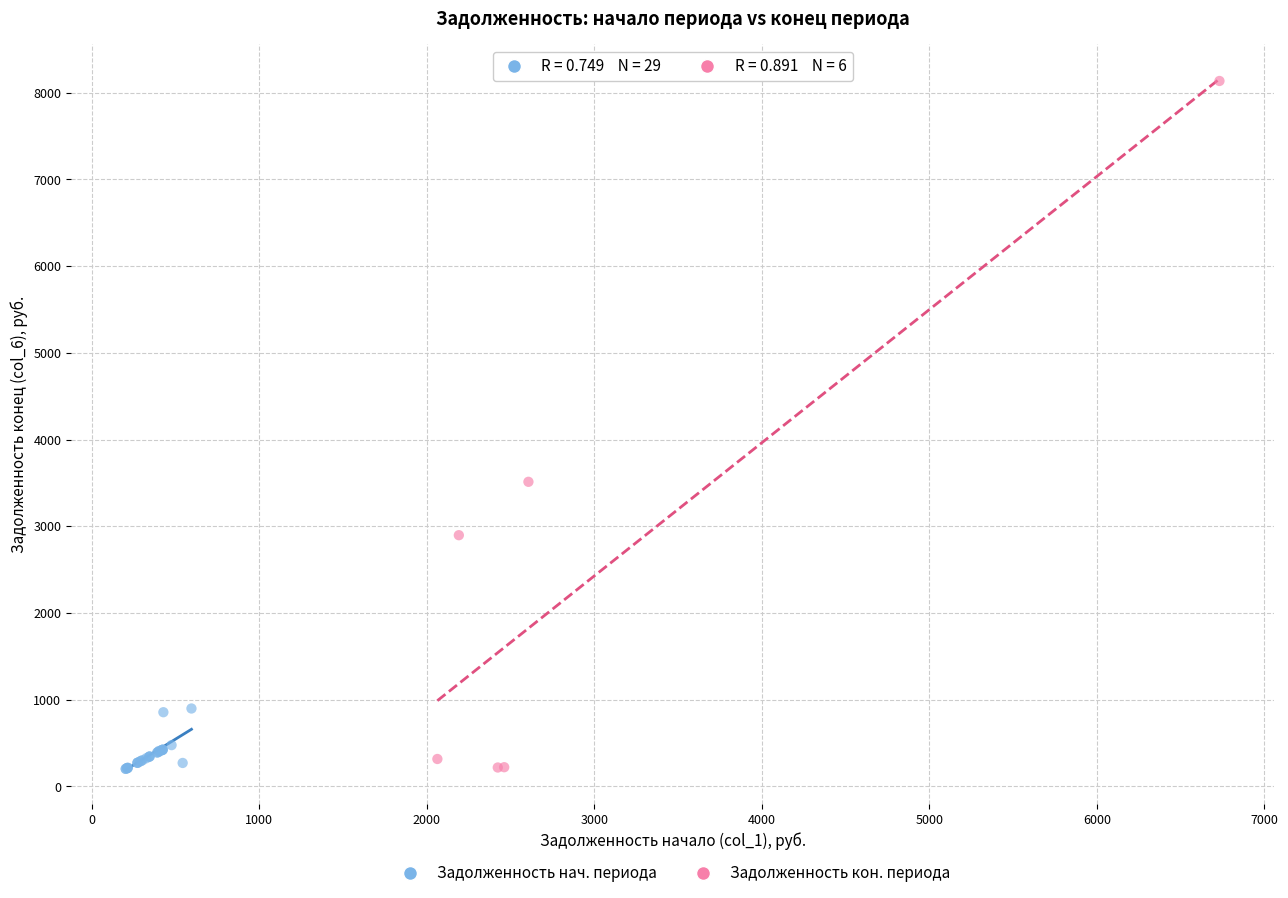

Which series contains the highest Y value?

Задолженность кон. периода